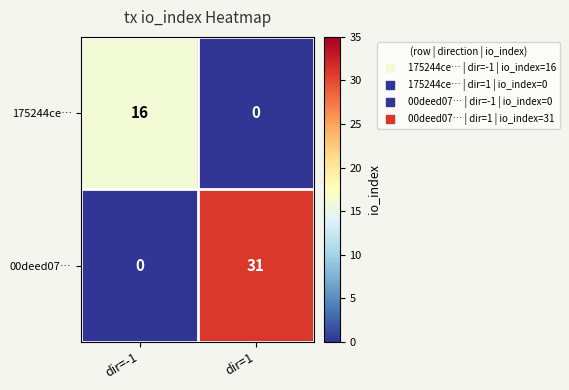

What is the sum of the 175244ce… values at dir=1 and dir=-1?

16